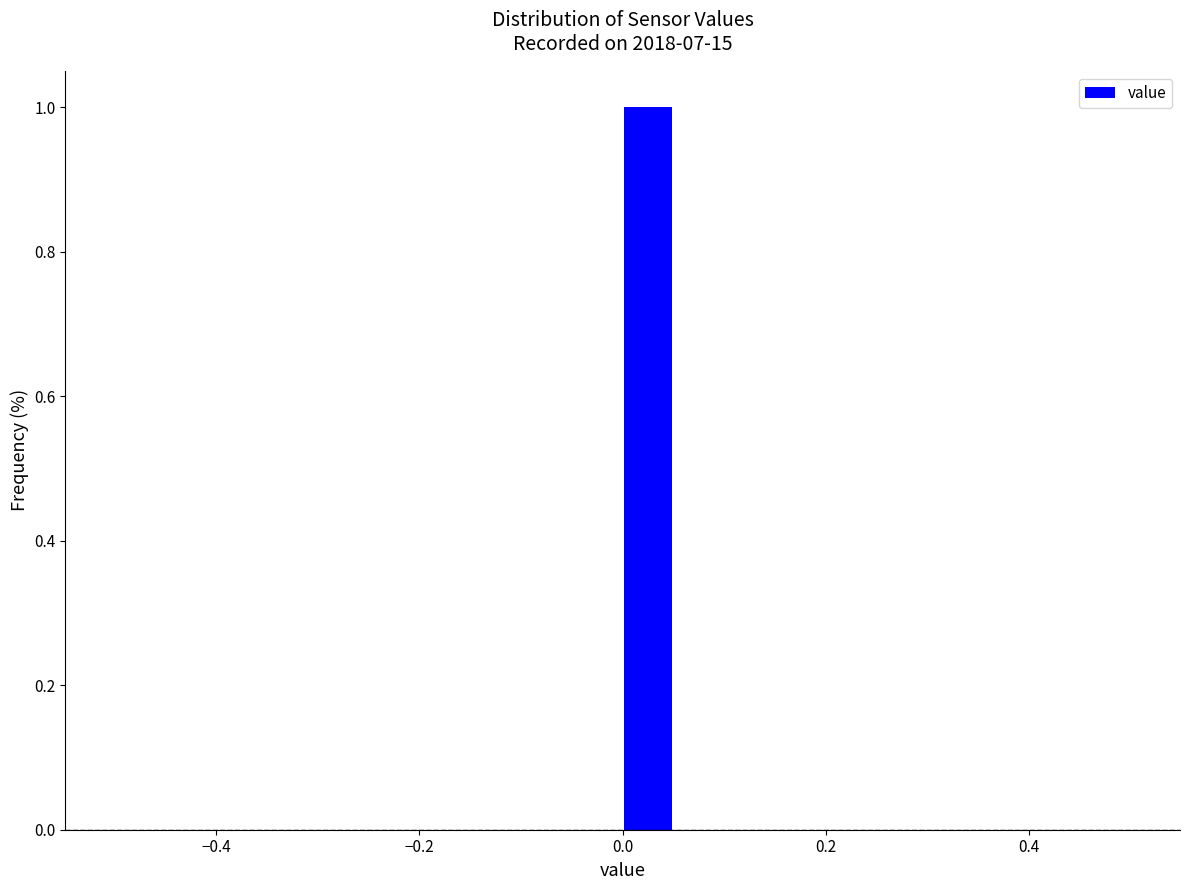

Around what value on the x-axis is the tallest bar? Give the approximate position of its centre, as read against the axis.

0.02